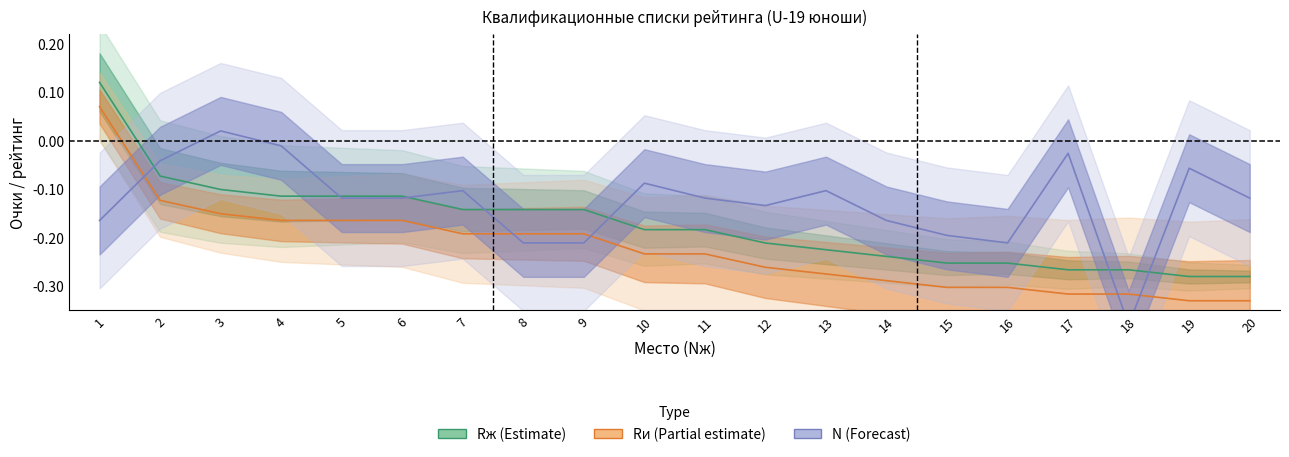

Which series changed the most between 2 and 15?

Rж